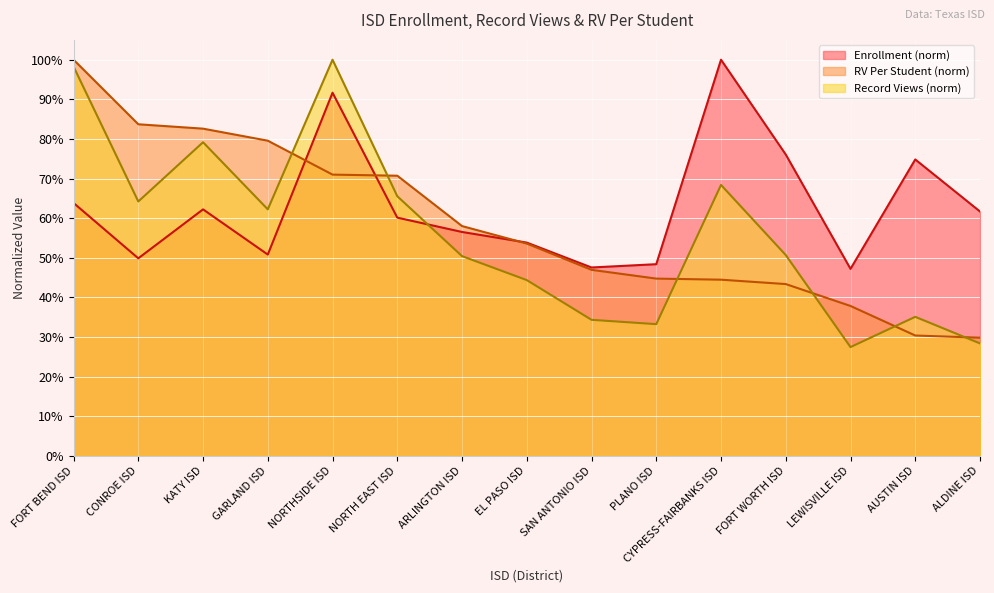

Reading right to left, what are all the values shown in this chart?

Enrollment: 0.6	0.7	0.5	0.8	1.0	0.5	0.5	0.5	0.6	0.6	0.9	0.5	0.6	0.5	0.6
RV Per Student: 0.3	0.3	0.4	0.4	0.4	0.4	0.5	0.5	0.6	0.7	0.7	0.8	0.8	0.8	1.0
Record Views: 0.3	0.4	0.3	0.5	0.7	0.3	0.3	0.4	0.5	0.7	1.0	0.6	0.8	0.6	1.0